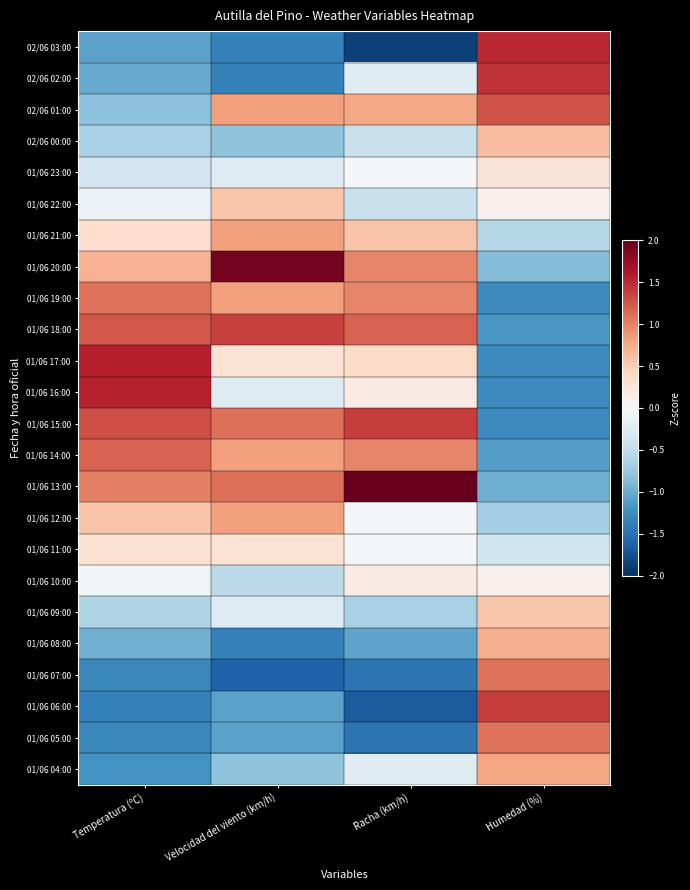

At Humedad (%), list the series in order from smallest to largest.

01/06 19:00, 01/06 17:00, 01/06 16:00, 01/06 15:00, 01/06 18:00, 01/06 14:00, 01/06 13:00, 01/06 20:00, 01/06 12:00, 01/06 21:00, 01/06 11:00, 01/06 22:00, 01/06 10:00, 01/06 23:00, 01/06 09:00, 02/06 00:00, 01/06 08:00, 01/06 04:00, 01/06 07:00, 01/06 05:00, 02/06 01:00, 01/06 06:00, 02/06 02:00, 02/06 03:00